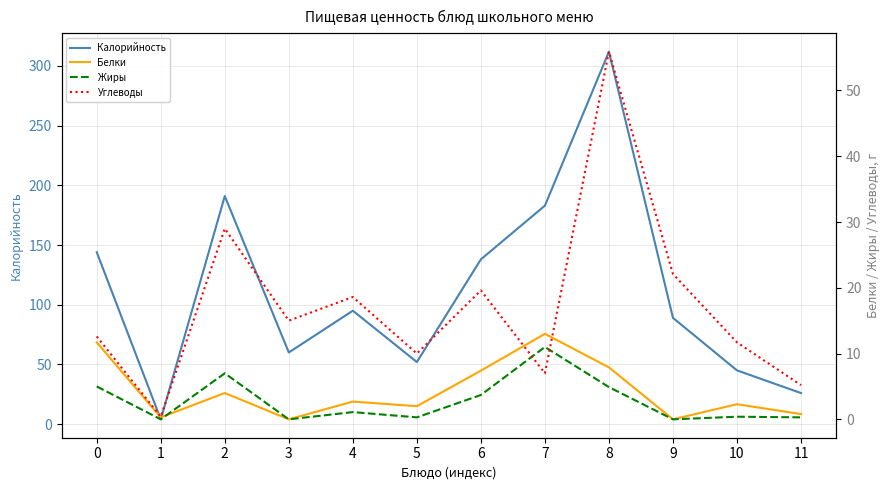

Is the value of Углеводы at 4 greater than the value of Калорийность at 7?

No